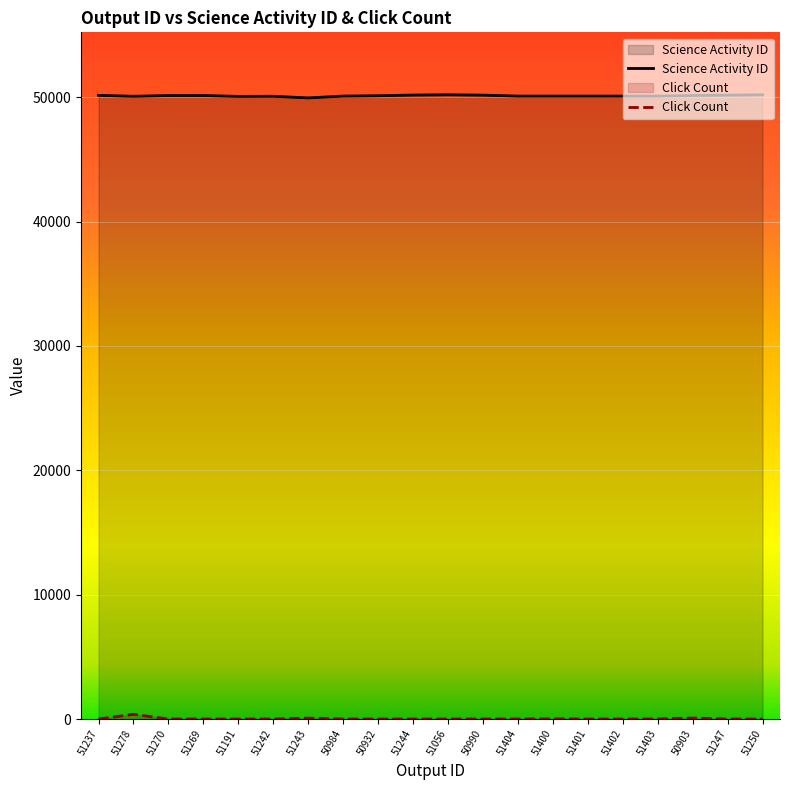

What is the lowest value of the Science Activity ID series?

49951